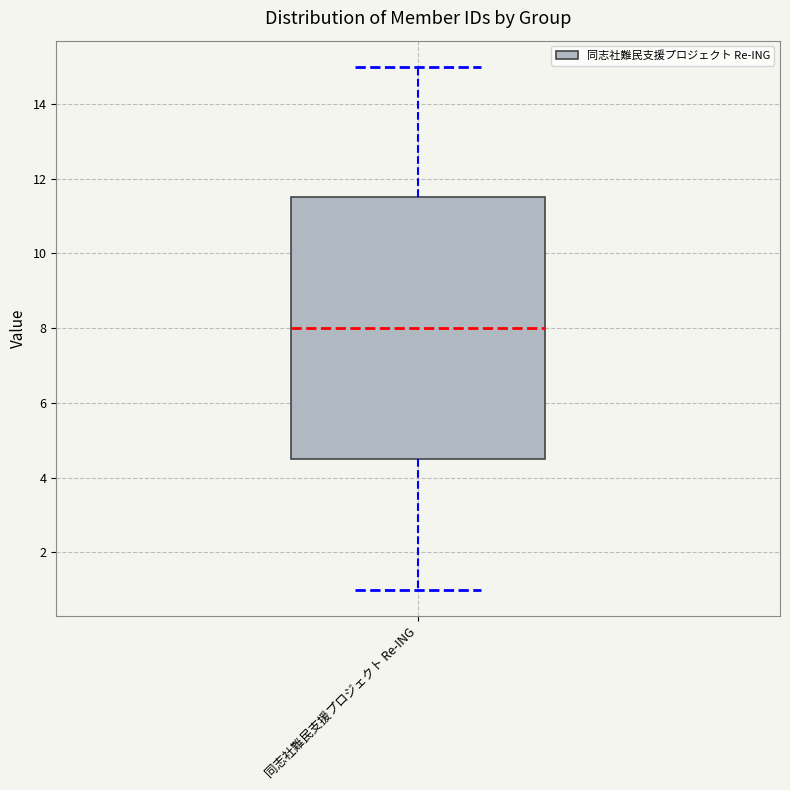

Transcribe this box plot: give where the median line is, the range the box spans, and where the two whiskers end, as read against the y-axis. The values are not printed on the chart, so give them approximately, as read against the axis.

median 8.0, box 4.6 to 11.6, whiskers 1.0 to 15.0